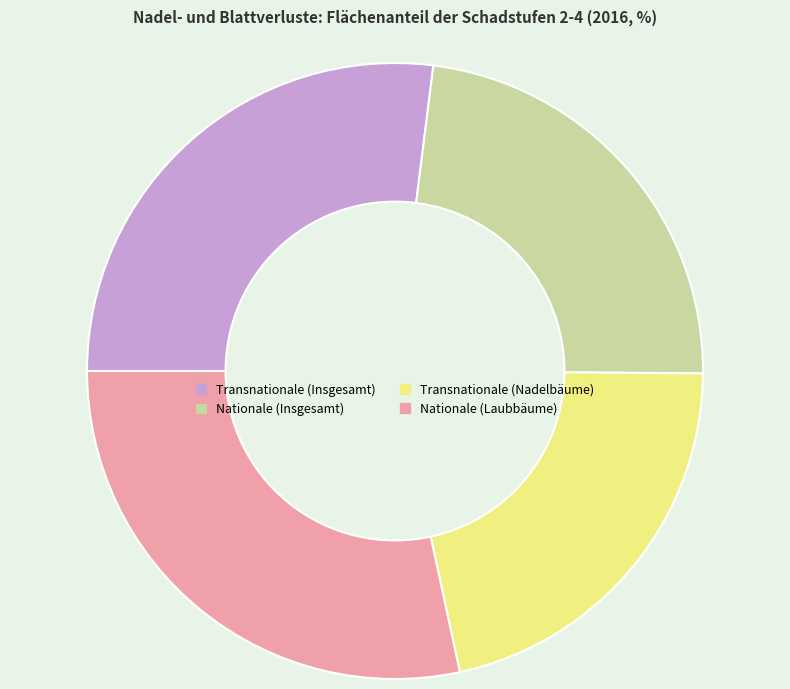

Is there a majority slice in this chart?

No